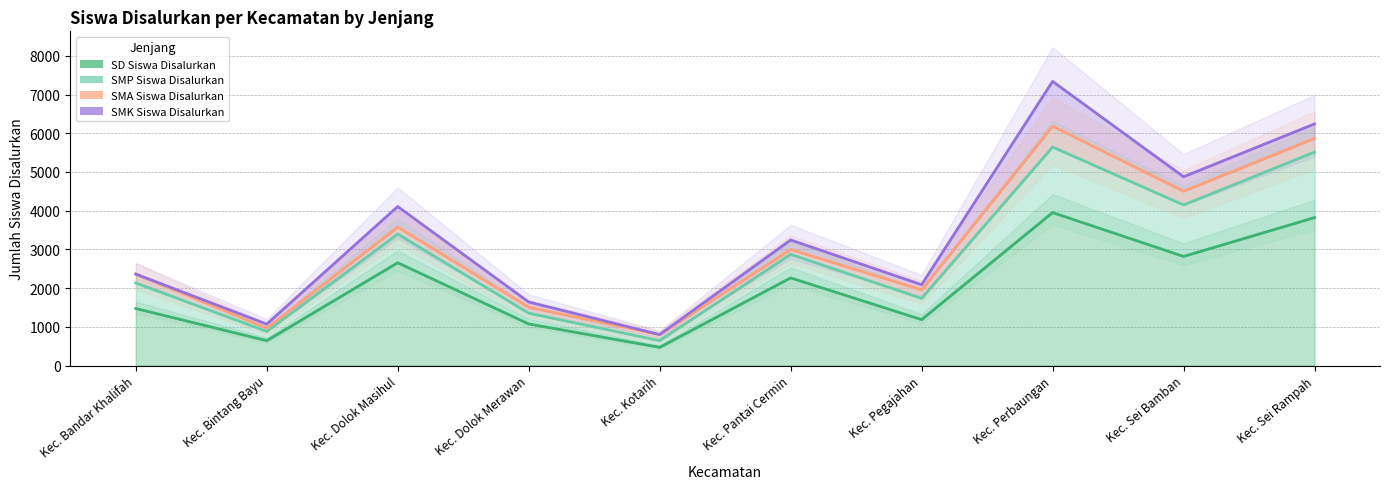

At which category does SMP Siswa Disalurkan reach its first local valley?

Kec. Bintang Bayu